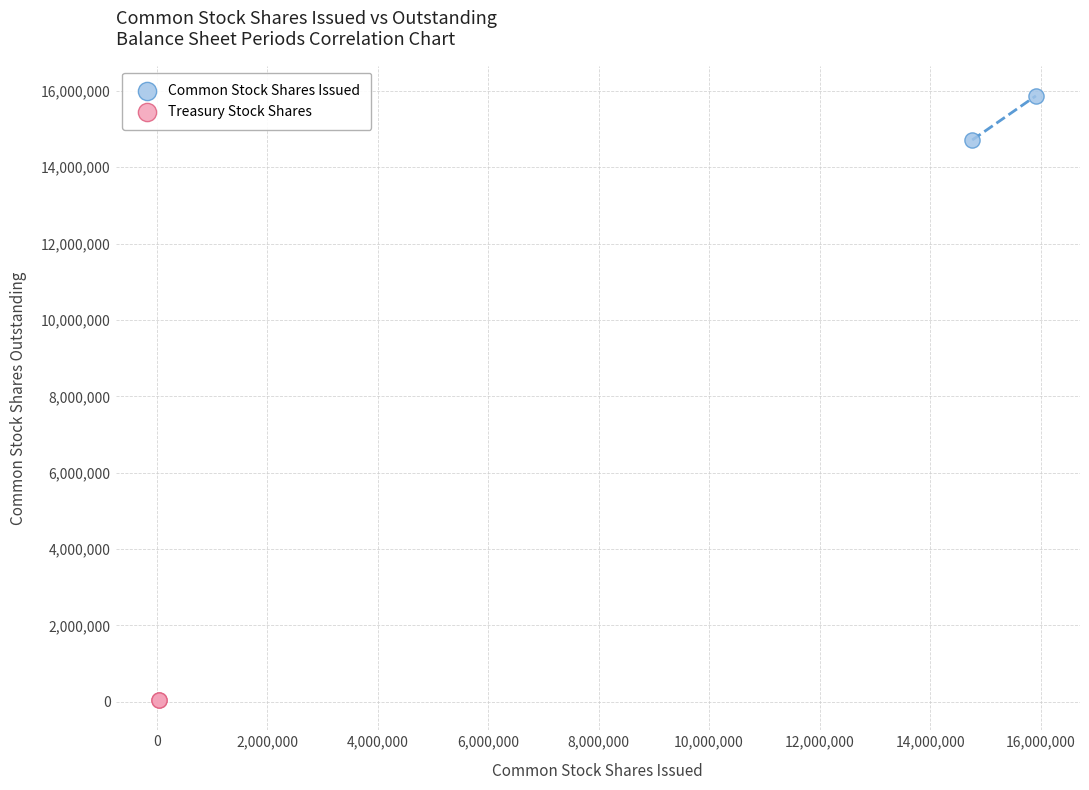

What are all the series names shown in the legend?

Common Stock Shares Issued, Treasury Stock Shares